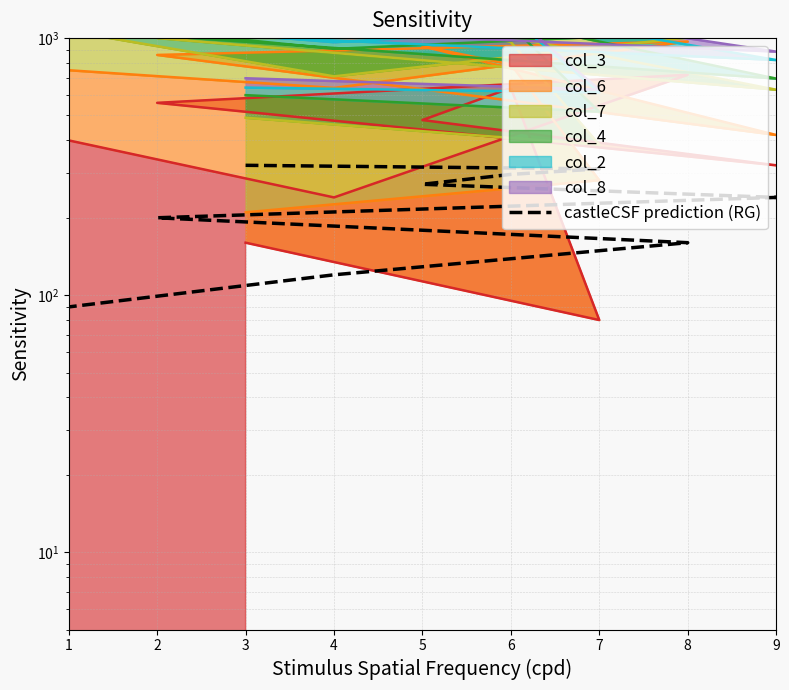

What is the difference between the maximum and minimum values?

230